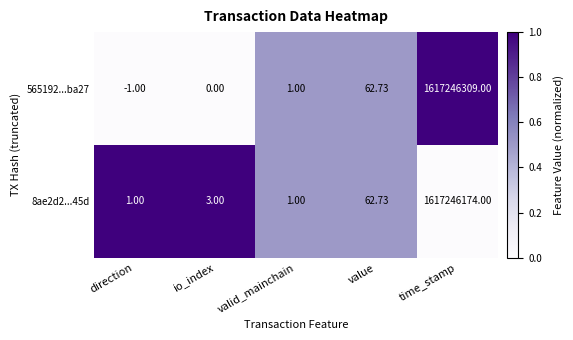

At which category is the sum across all series the highest?

time_stamp